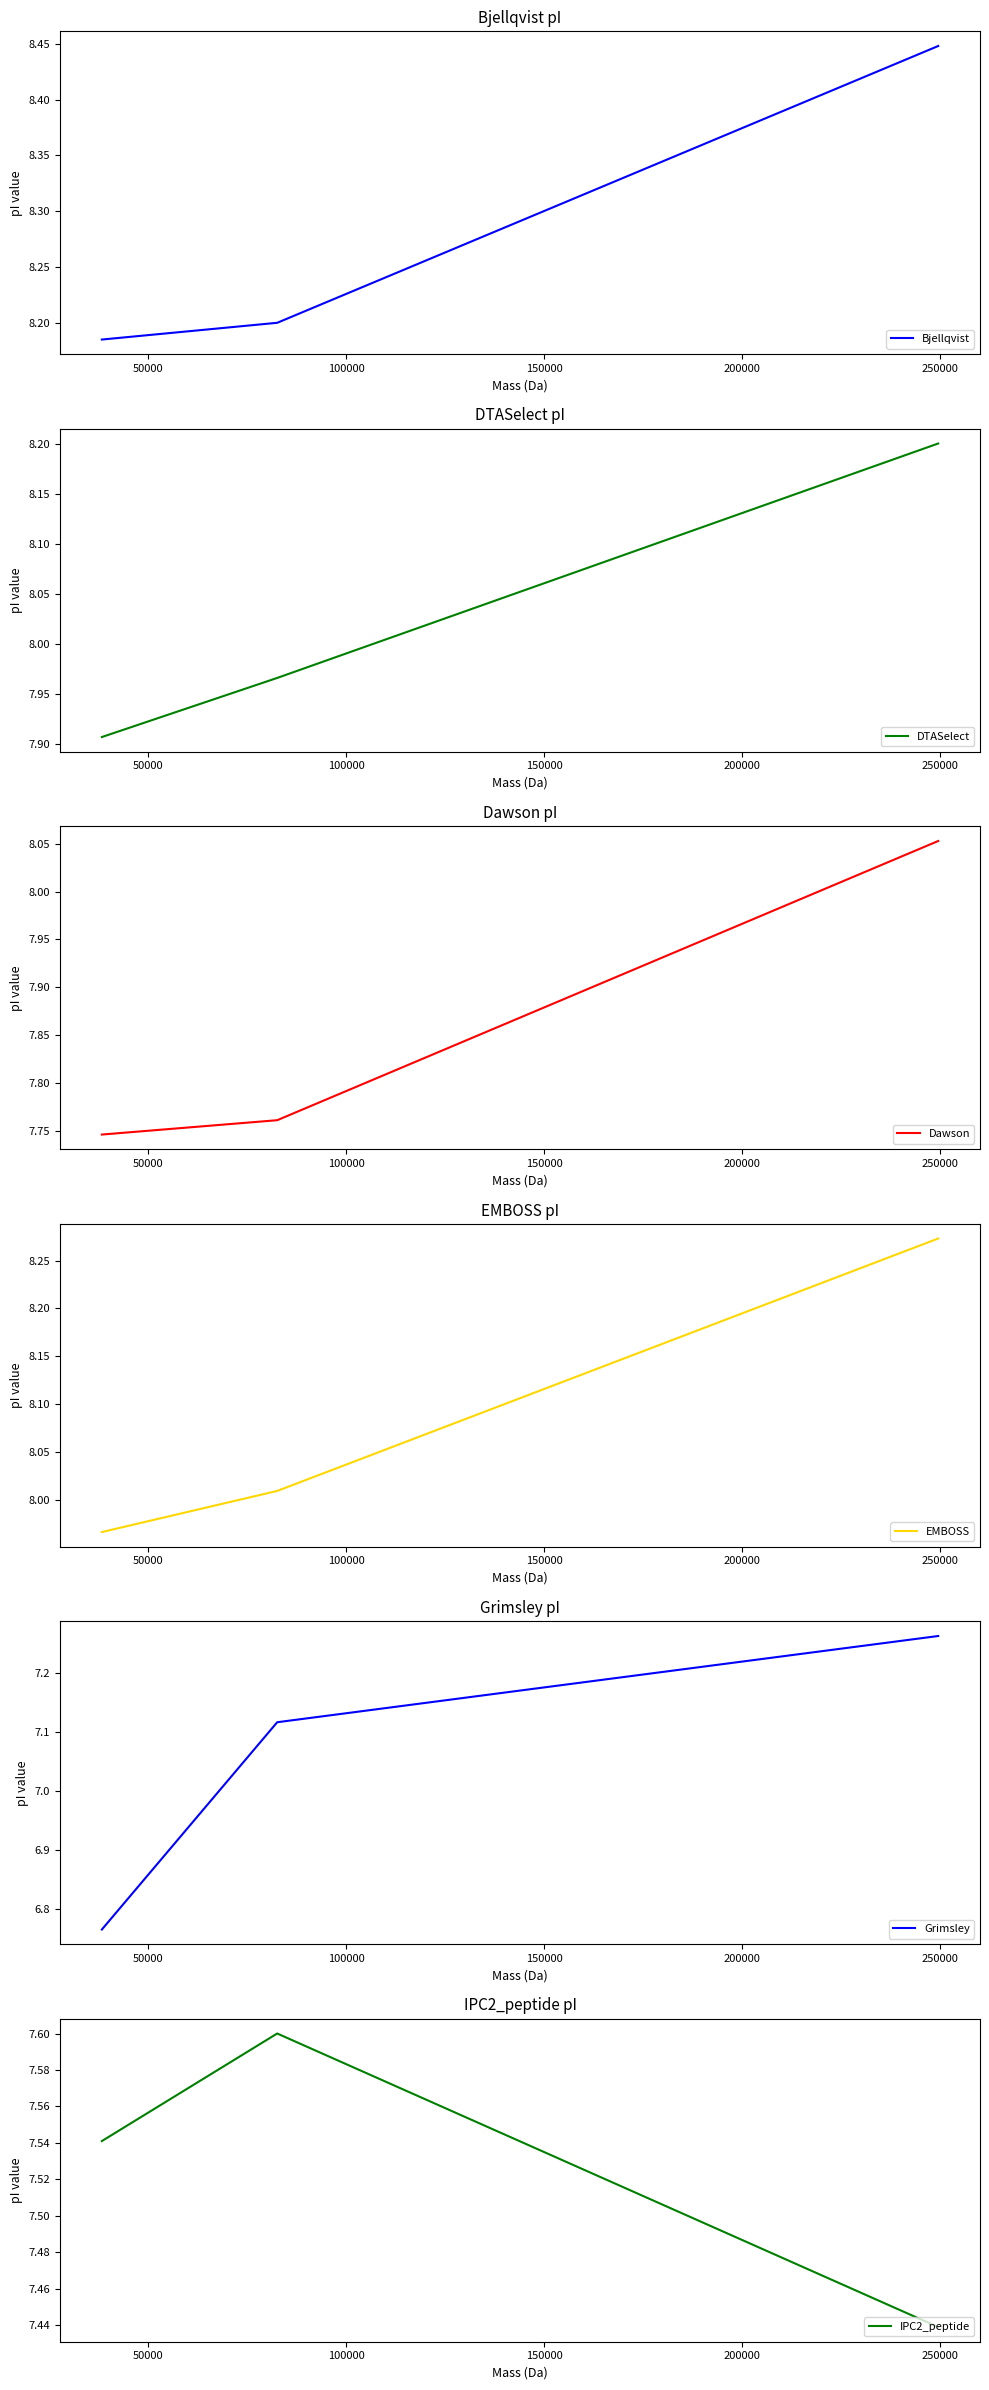

How many IPC2_peptide values are between 7 and 8?

3